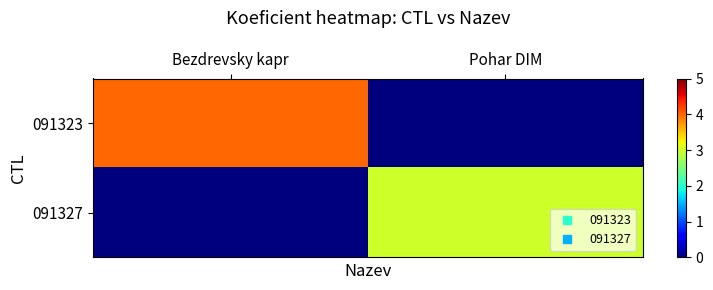

Which series has the largest total across all categories?

091323